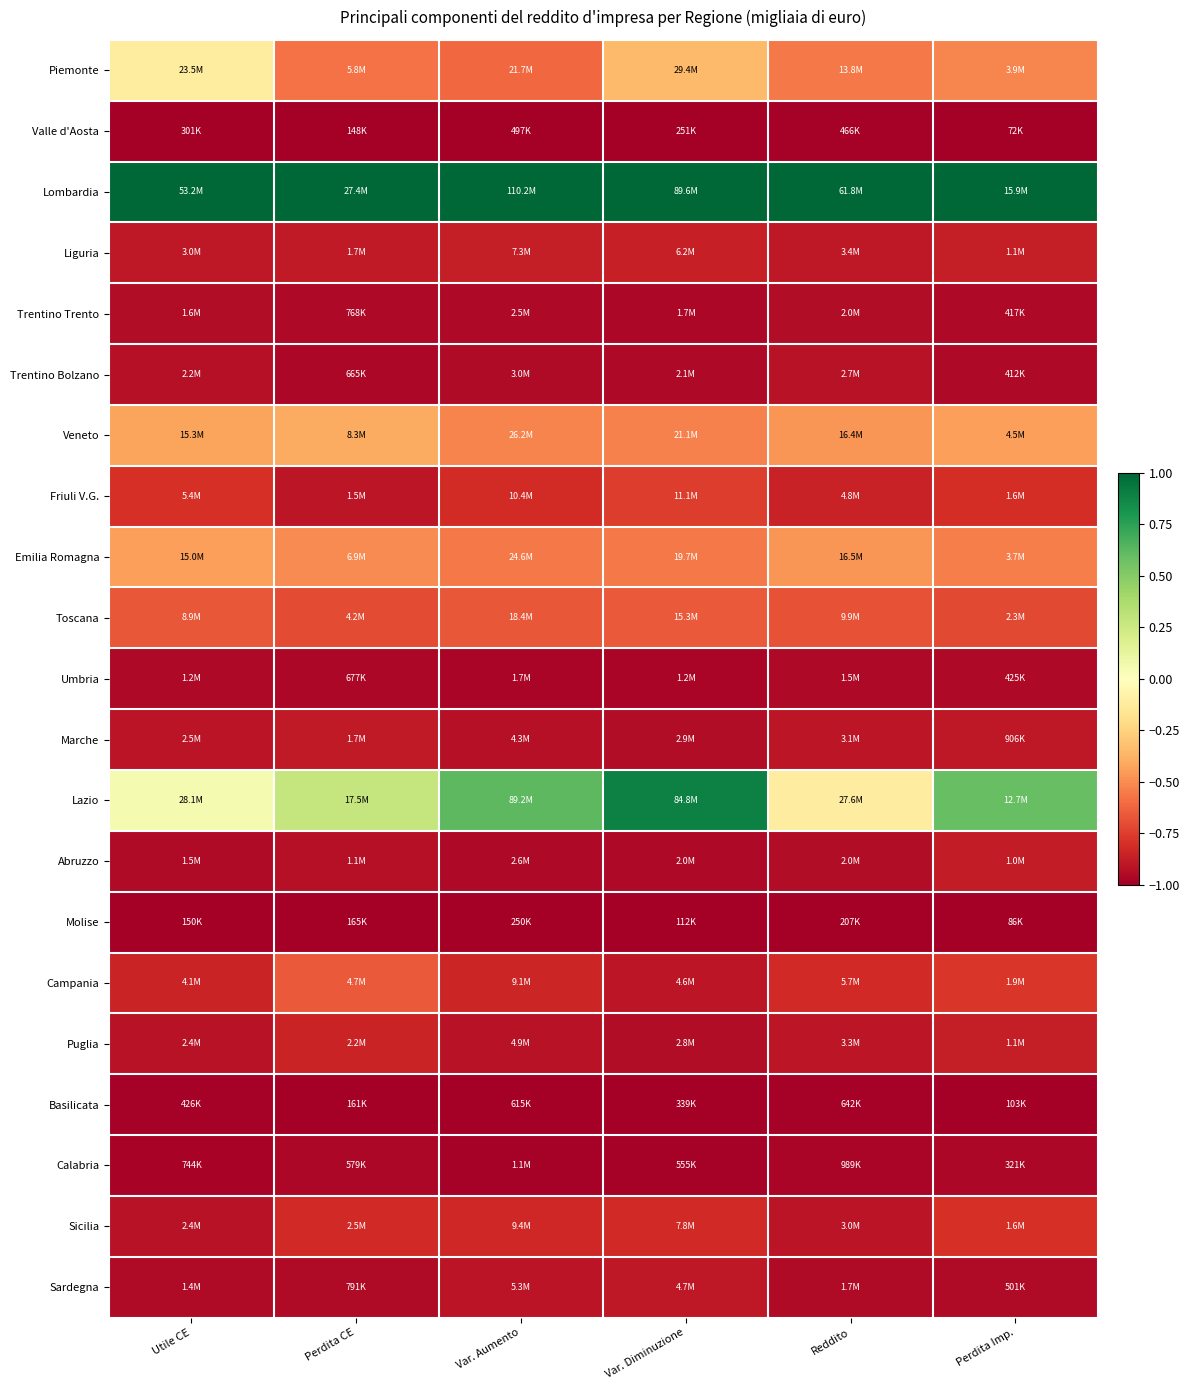

At how many categories does at least one series exceed 0?

6